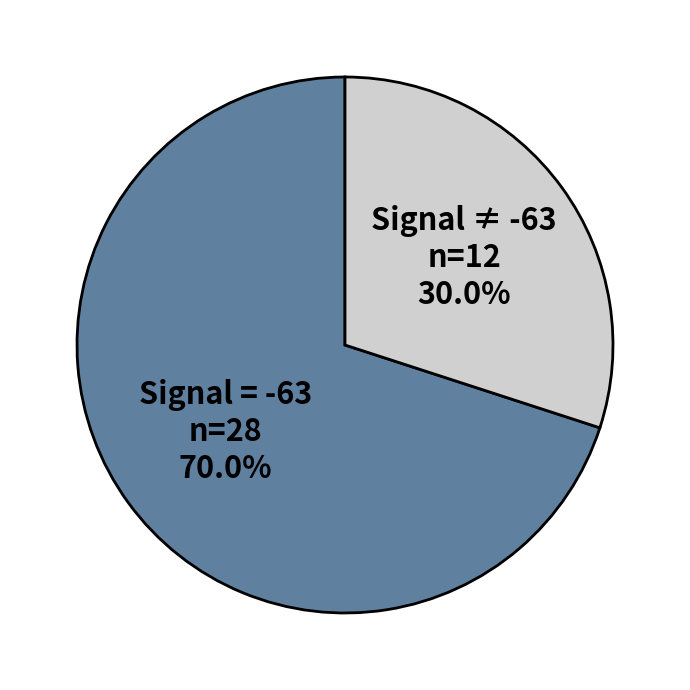

Rank the categories by value from lowest to highest.

Signal ≠ -63, Signal = -63